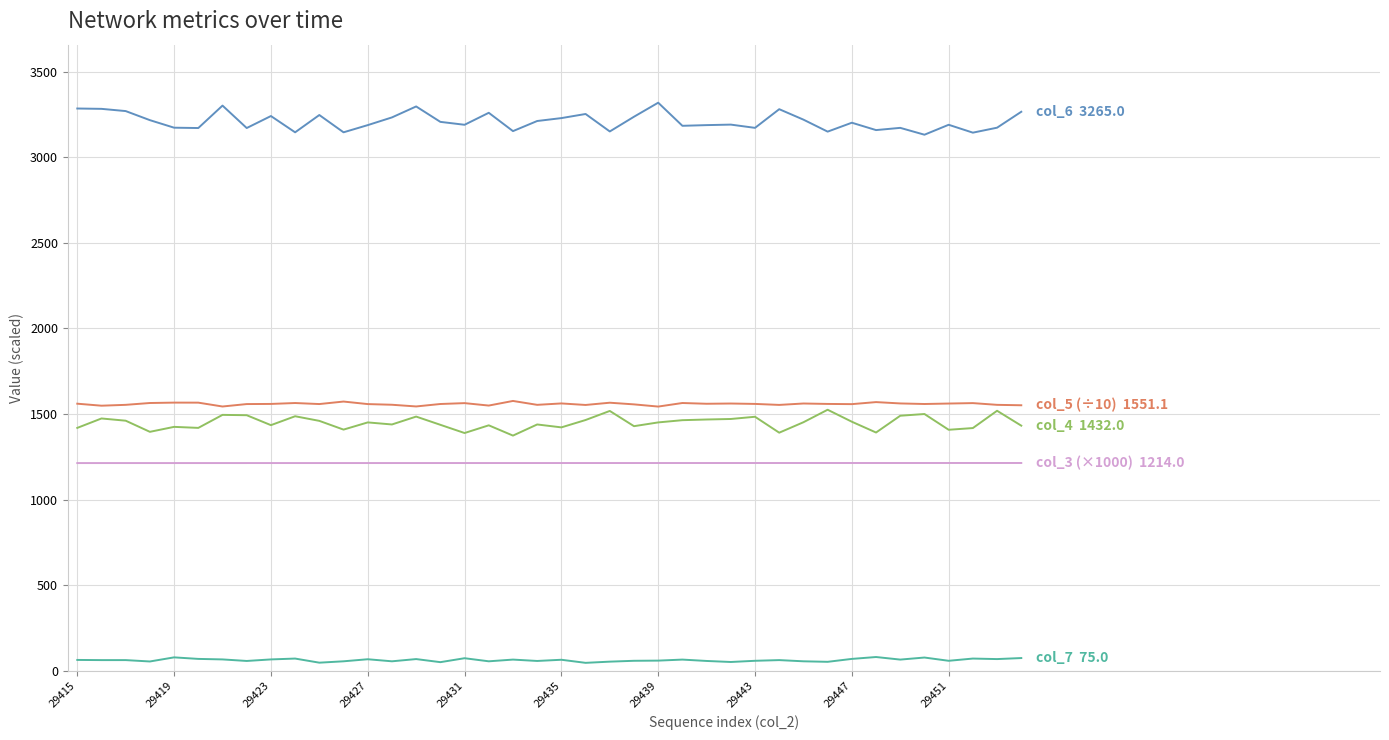

What is the maximum value shown in the chart?

3318.0